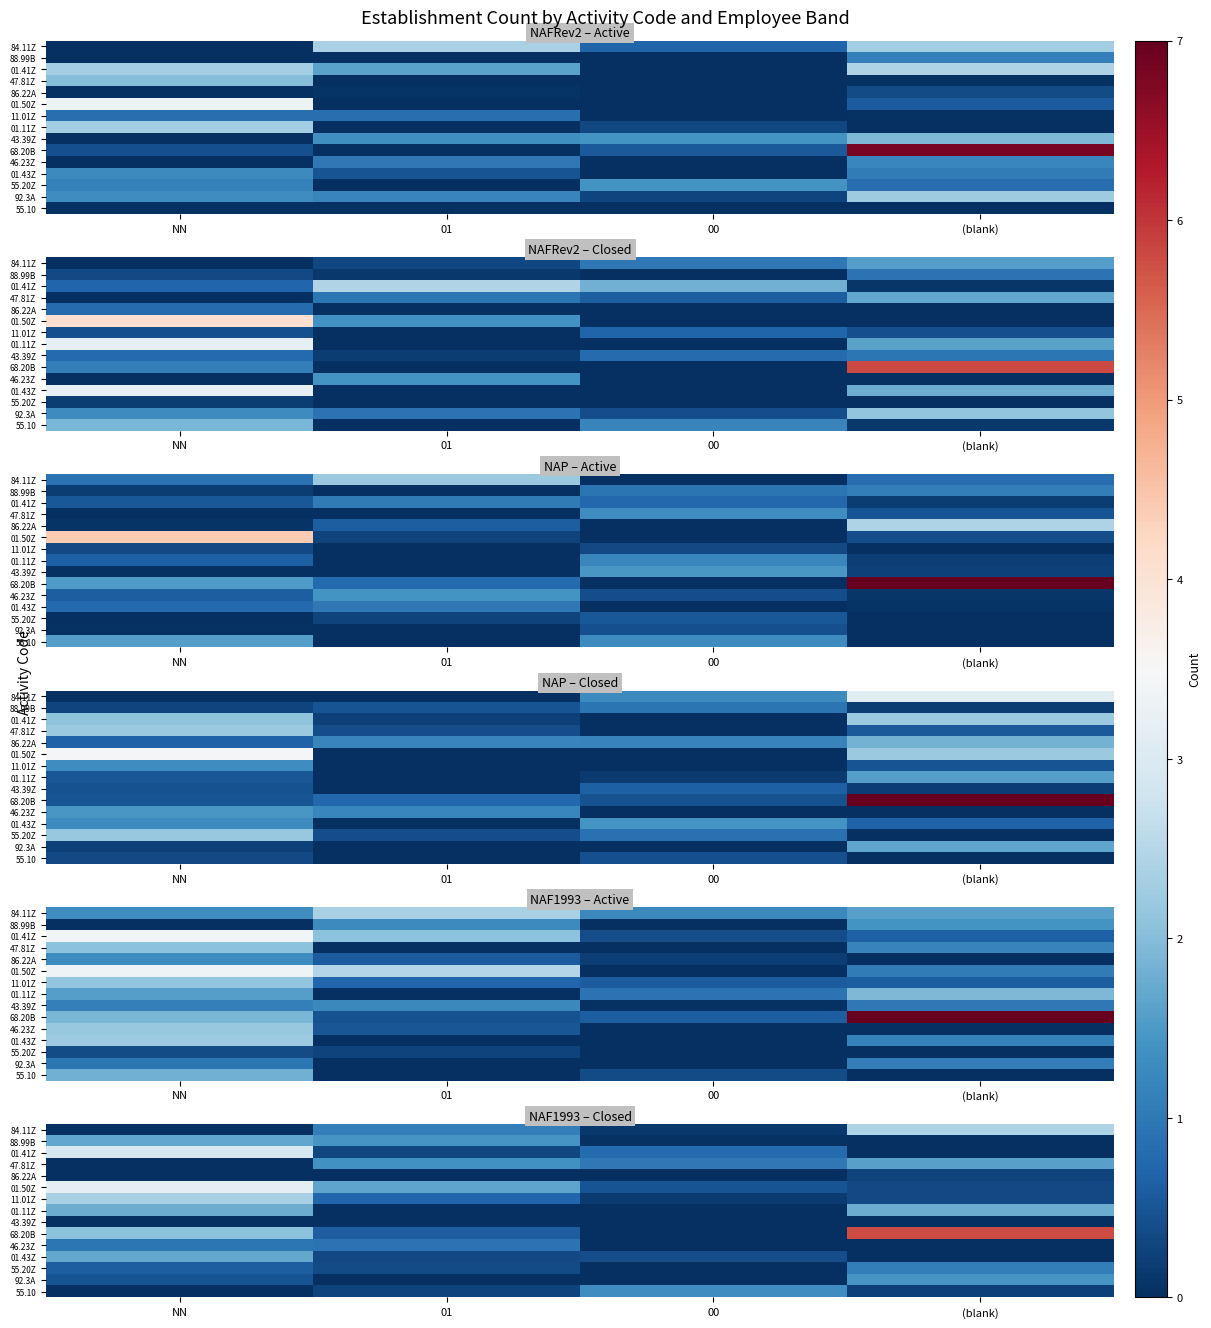

What is the total value across all series at (blank)?

13.5